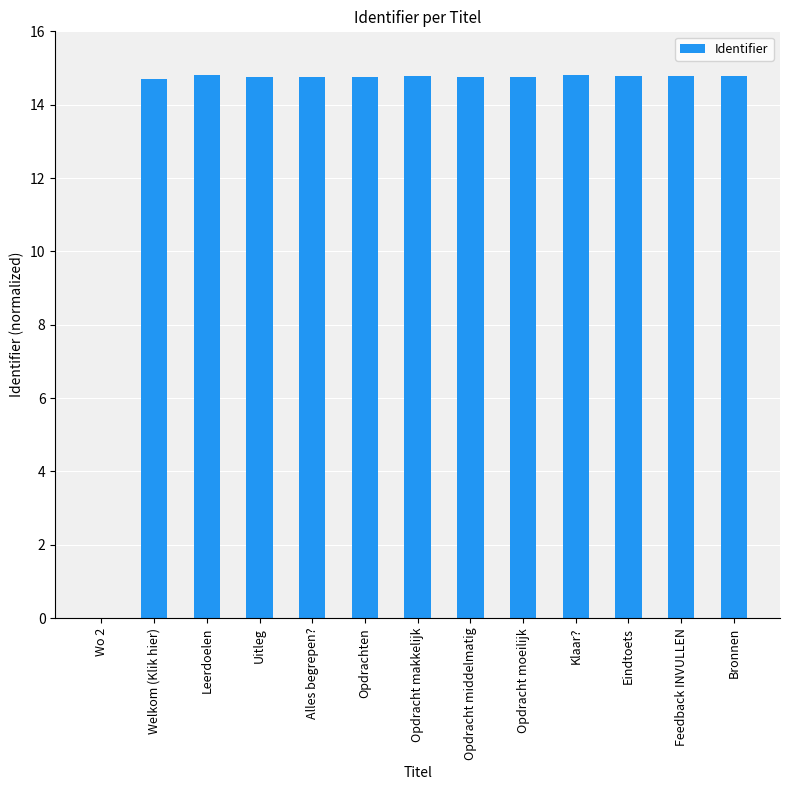

Approximately how many times larger is the value at Leerdoelen compared to Bronnen?

1.0